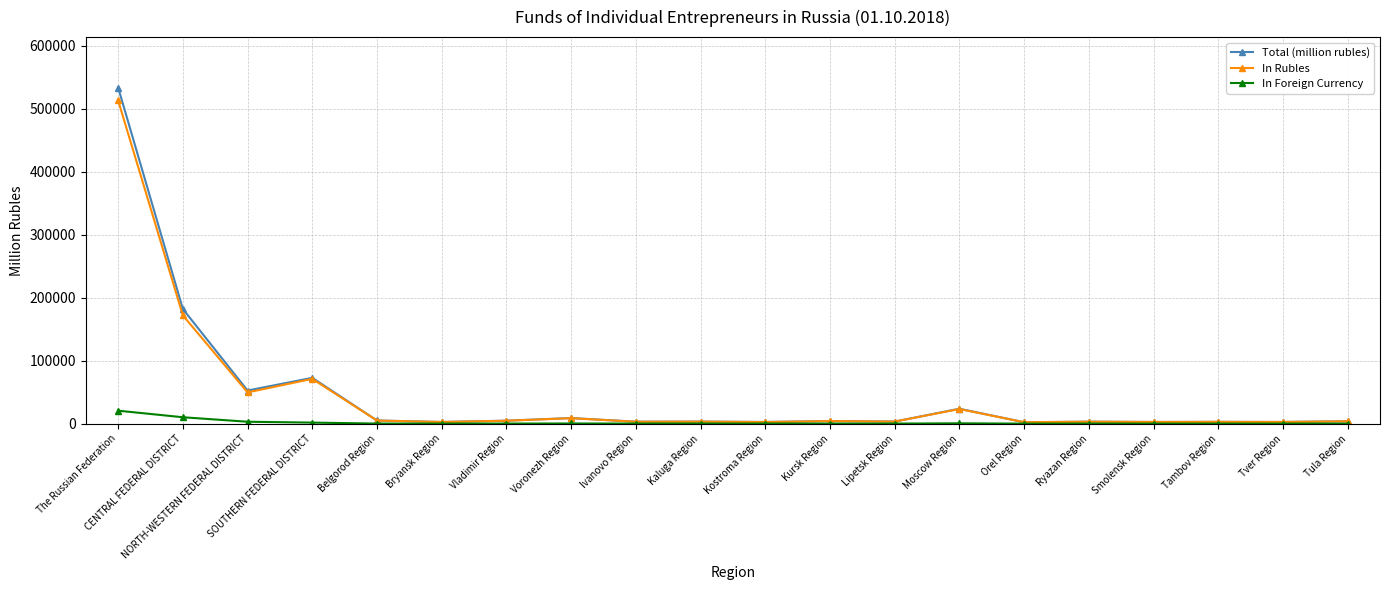

What position from the left is Tula Region?

20